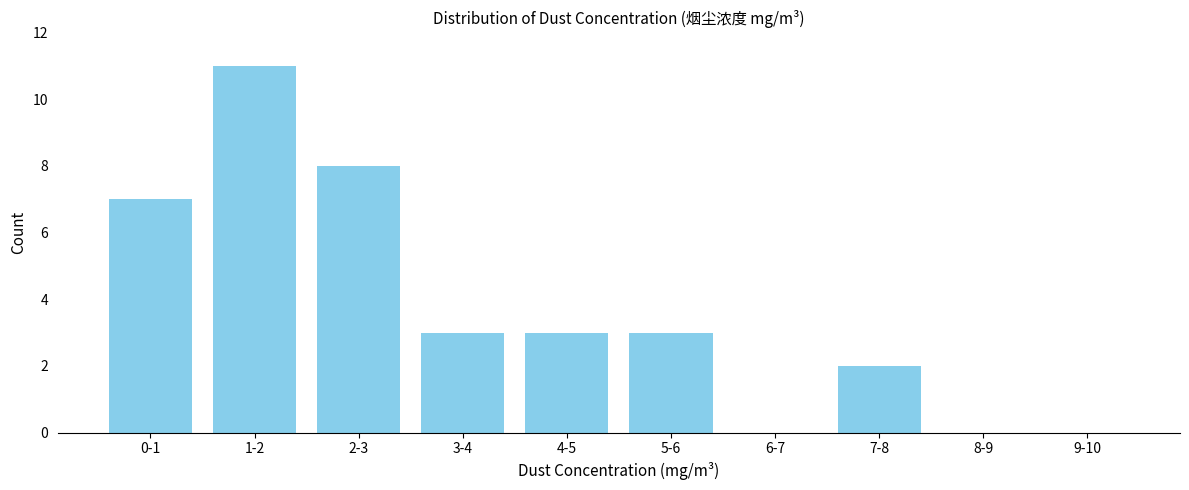

Reading left to right, extract all data points from this chart.

0-1=7	1-2=11	2-3=8	3-4=3	4-5=3	5-6=3	6-7=0	7-8=2	8-9=0	9-10=0